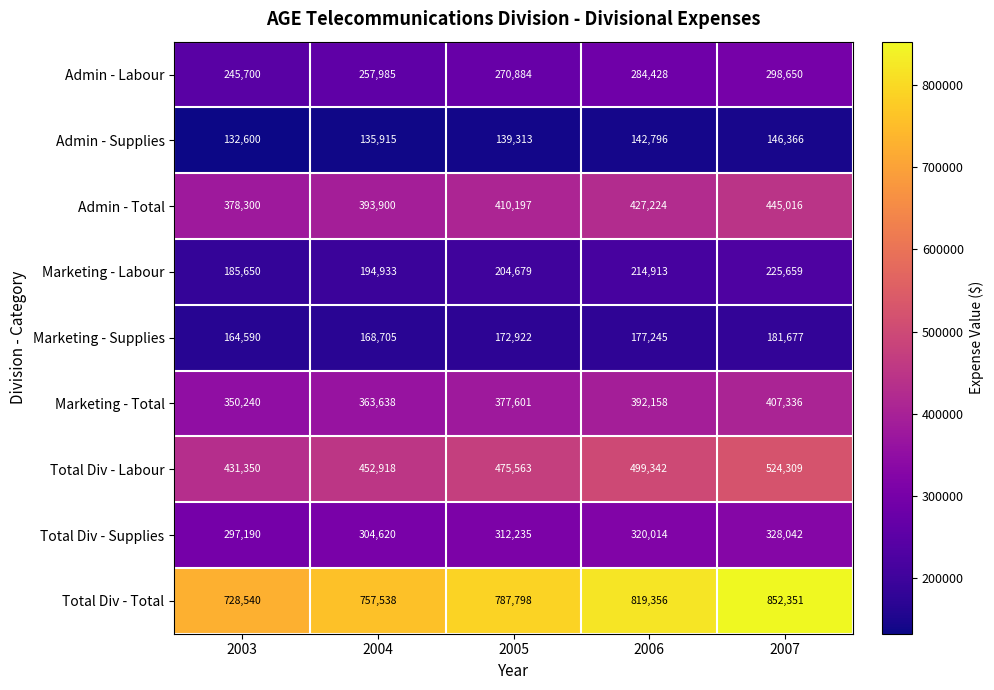

What is the spread (max minus min) of values at 2003?

595940